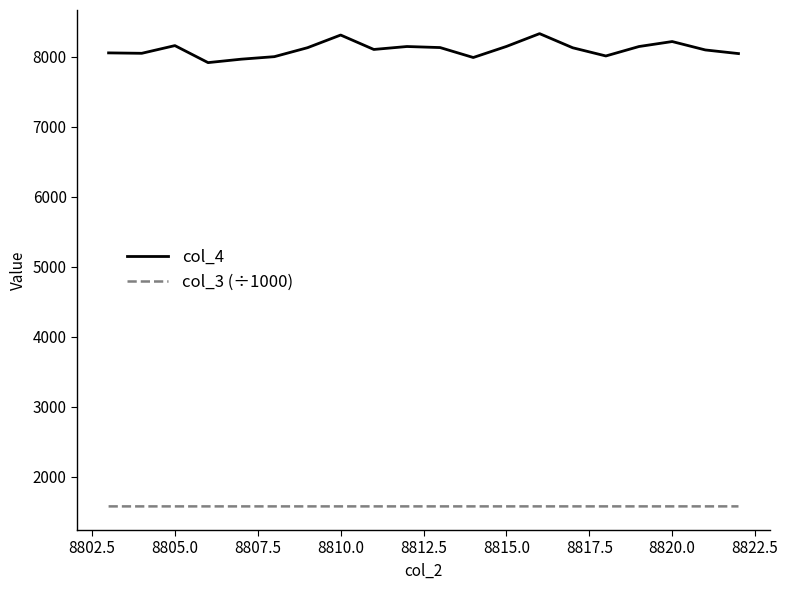

What is the smallest value displayed?

1577.9